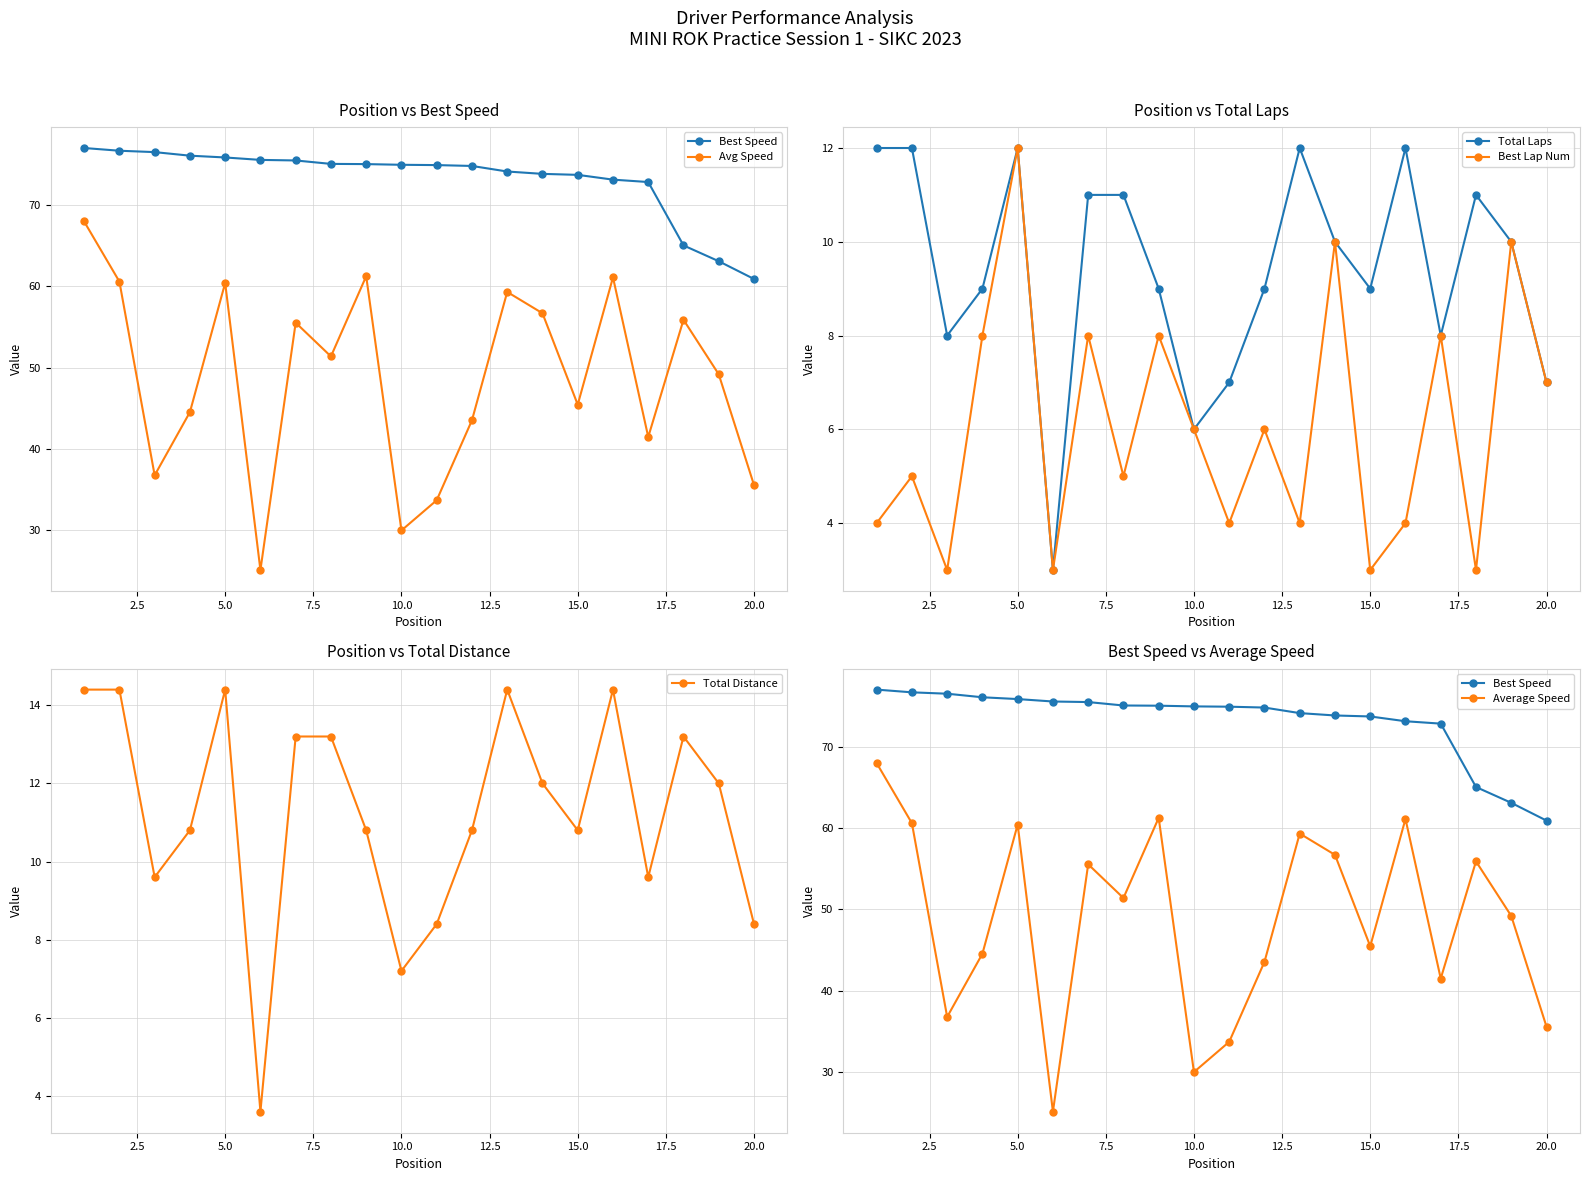

How many interior local valleys does the Best Lap Num series have?

7